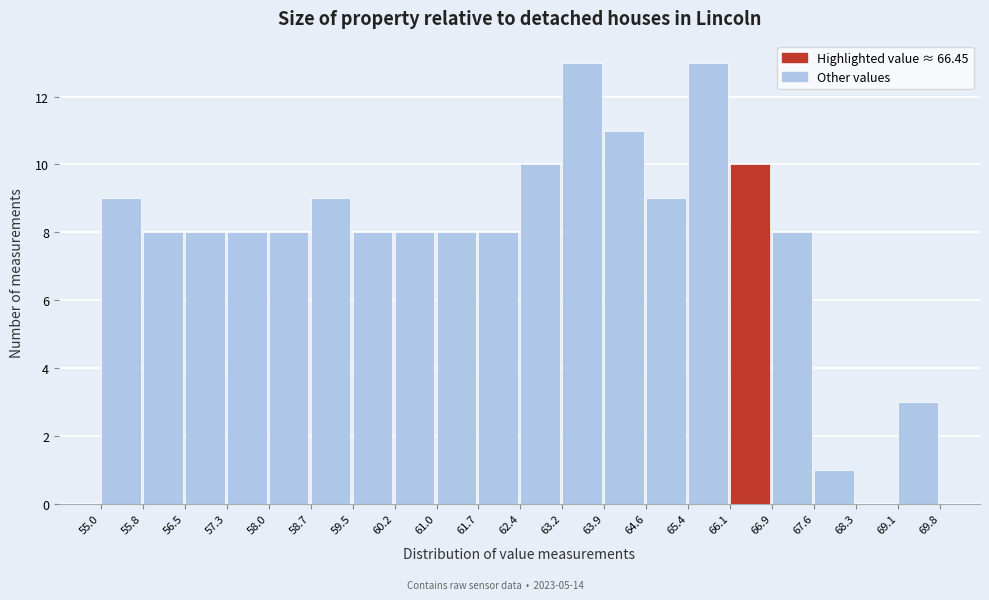

How tall is the bar that spans 55.8 to 56.5 on the x-axis? The values are not printed on the chart, so give them approximately, as read against the axis.

8